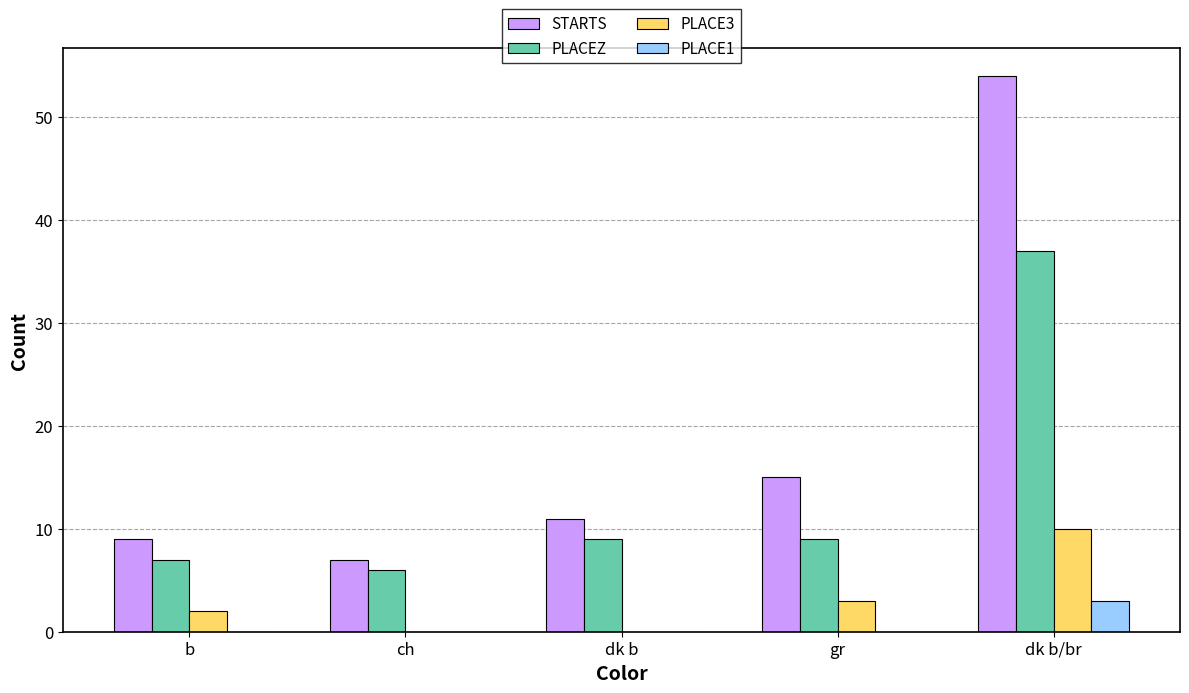

At which category is the sum across all series the highest?

dk b/br